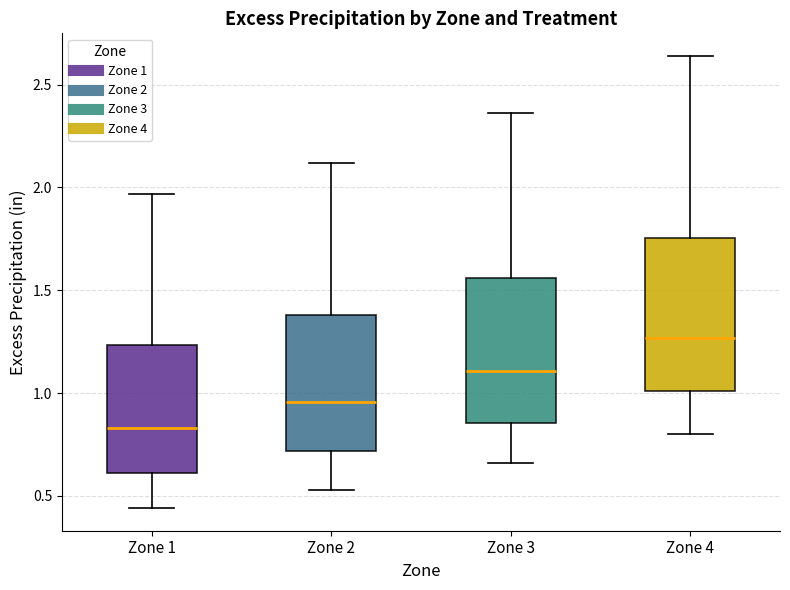

Reading left to right, transcribe this box plot: for each box, give where its median line is, the range the box spans, and where its two whiskers end, as read against the y-axis. The values are not printed on the chart, so give them approximately, as read against the axis.

Zone 1: median 0.85, box 0.60 to 1.25, whiskers 0.45 to 1.95
Zone 2: median 0.95, box 0.70 to 1.40, whiskers 0.55 to 2.10
Zone 3: median 1.10, box 0.85 to 1.55, whiskers 0.65 to 2.35
Zone 4: median 1.25, box 1.00 to 1.75, whiskers 0.80 to 2.65